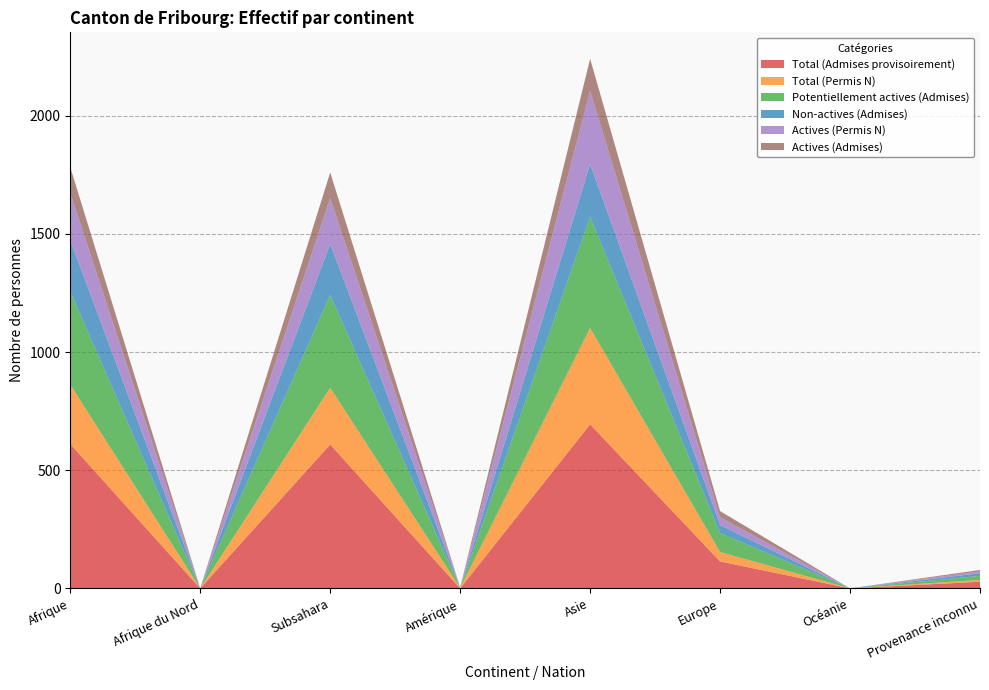

Reading left to right, list all the values displayed in this chart.

Total (Admises provisoirement): Afrique=611	Afrique du Nord=0	Subsahara=609	Amérique=0	Asie=694	Europe=114	Océanie=0	Provenance inconnu=28
Total (Permis N): Afrique=251	Afrique du Nord=0	Subsahara=240	Amérique=2	Asie=408	Europe=40	Océanie=0	Provenance inconnu=8
Potentiellement actives (Admises): Afrique=394	Afrique du Nord=0	Subsahara=393	Amérique=0	Asie=471	Europe=80	Océanie=0	Provenance inconnu=17
Non-actives (Admises): Afrique=217	Afrique du Nord=0	Subsahara=216	Amérique=0	Asie=223	Europe=34	Océanie=0	Provenance inconnu=11
Actives (Permis N): Afrique=200	Afrique du Nord=0	Subsahara=193	Amérique=2	Asie=309	Europe=33	Océanie=0	Provenance inconnu=8
Actives (Admises): Afrique=109	Afrique du Nord=0	Subsahara=109	Amérique=0	Asie=136	Europe=26	Océanie=0	Provenance inconnu=6